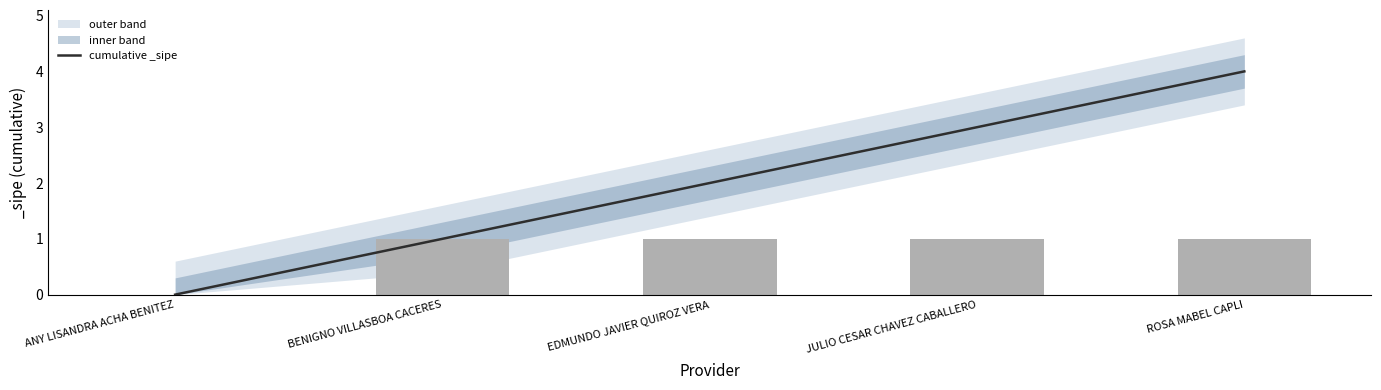

True or false: the data shows 1 at BENIGNO VILLASBOA CACERES.

True